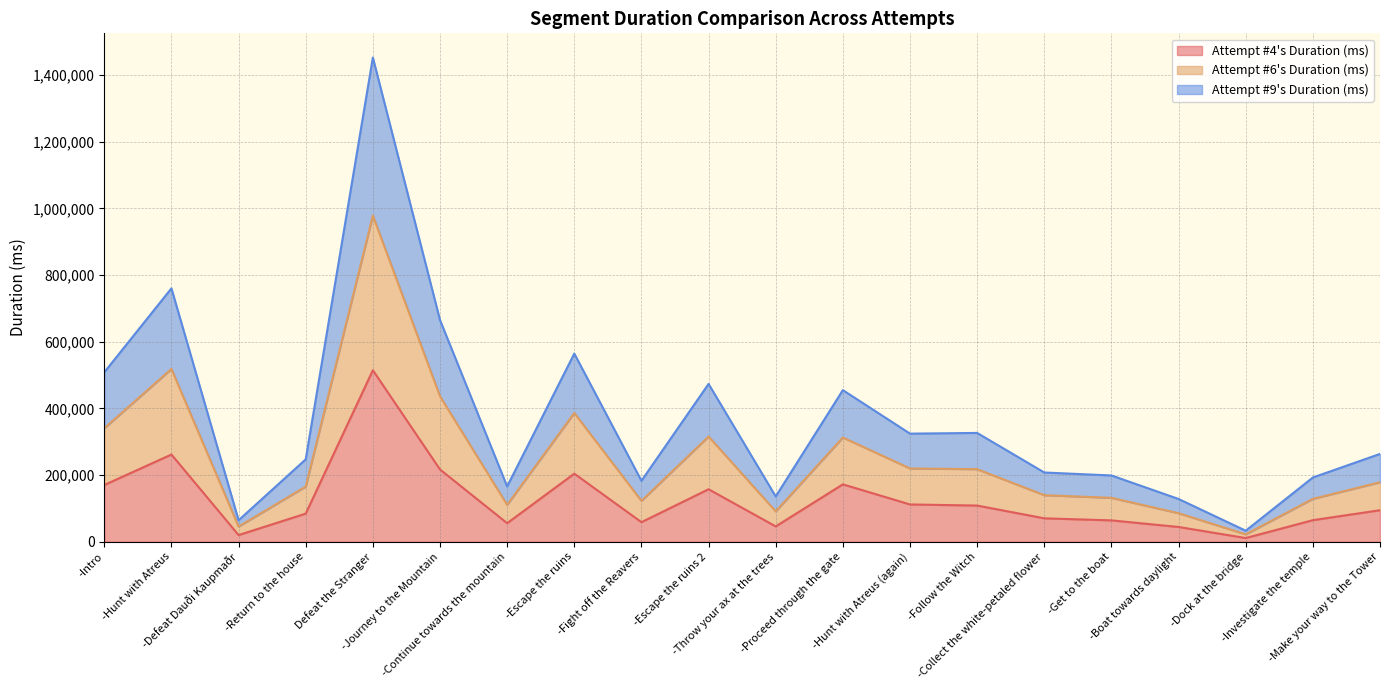

How many interior local peaks does the Attempt #9's Duration (ms) series have?

5